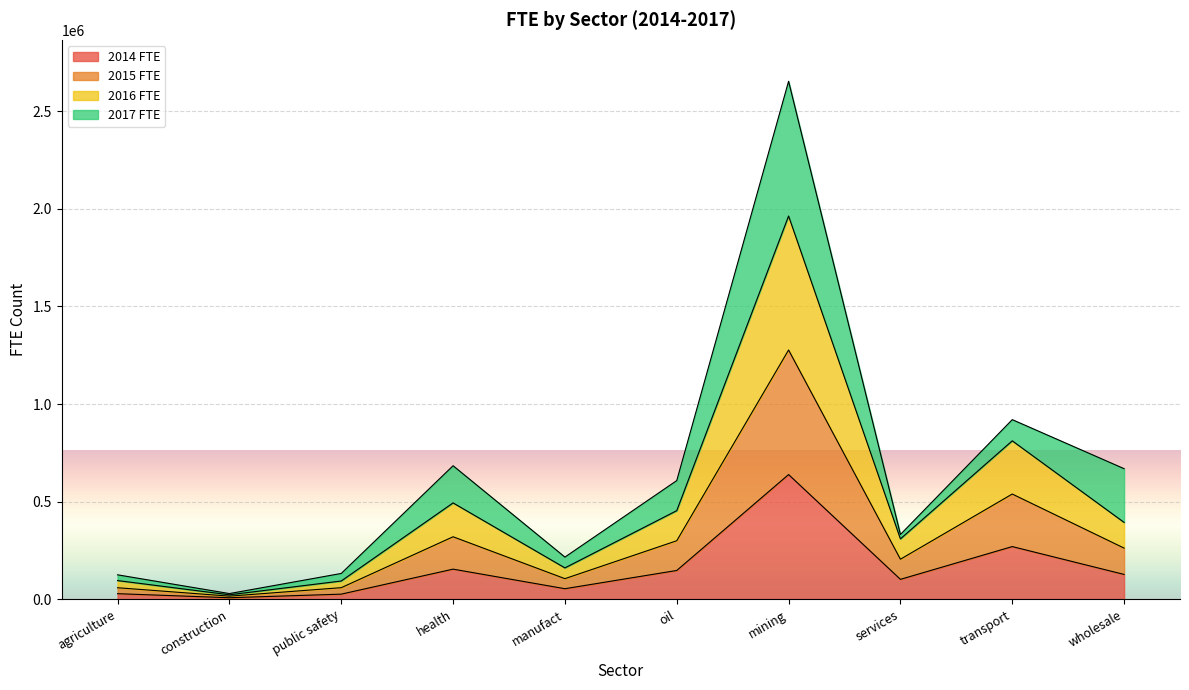

True or false: 2015 FTE has a value of 539292 at transport.

True